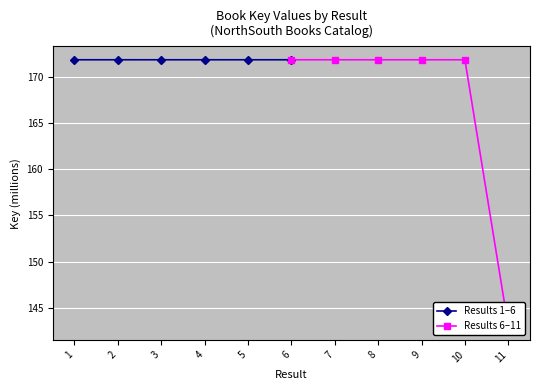

How many lines are shown in the chart?

2